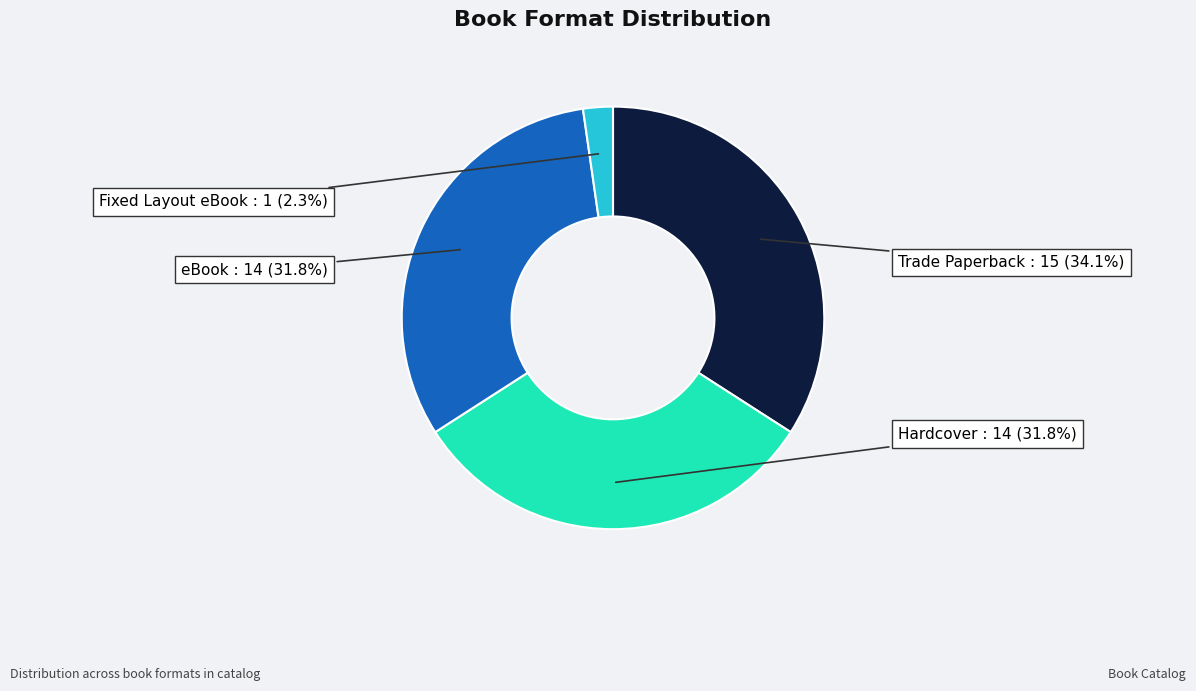

The Trade Paperback slice represents 34% of the pie. True or false?

True